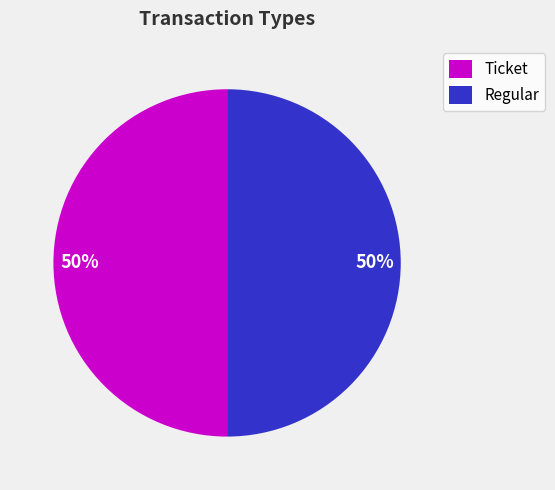

To the nearest percent, what portion does Regular represent?

50%